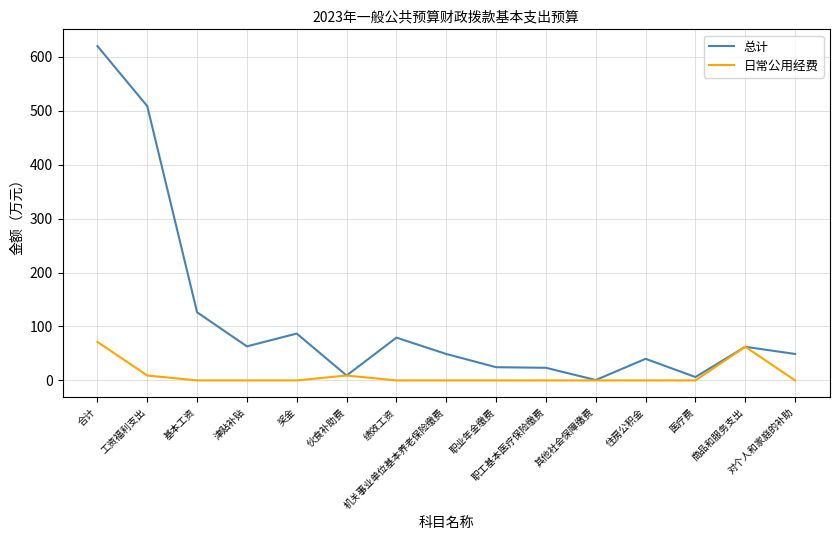

Does the chart have visible grid lines?

Yes